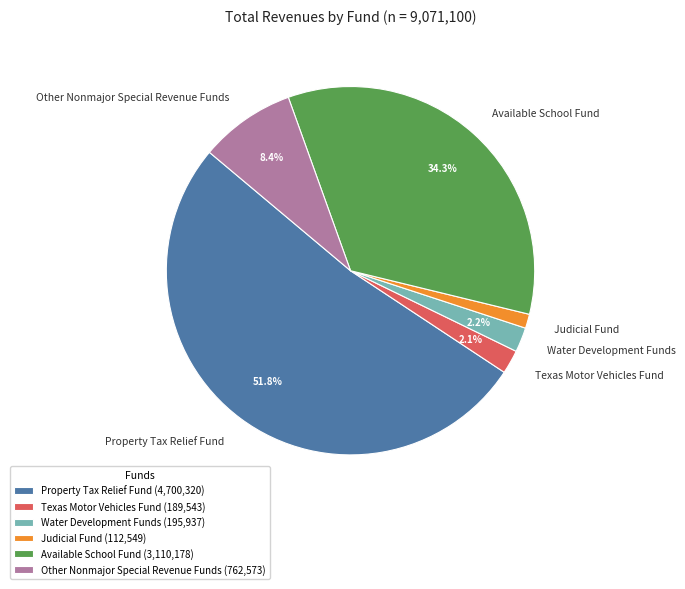

Which category has the biggest portion of the pie?

Property Tax Relief Fund